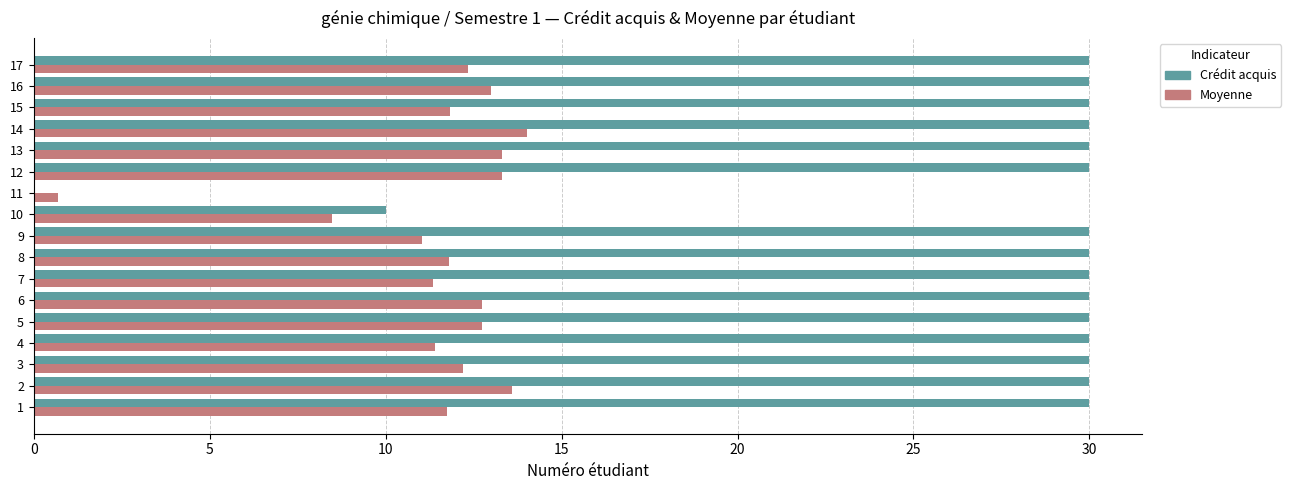

Is the value of Moyenne at 17 greater than the value of Crédit acquis at 14?

No